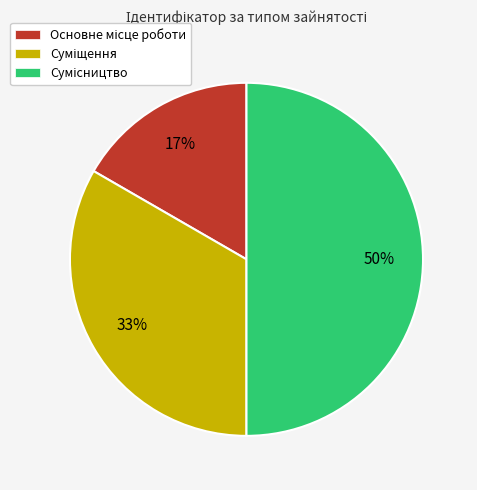

How many slices are in this pie chart?

3